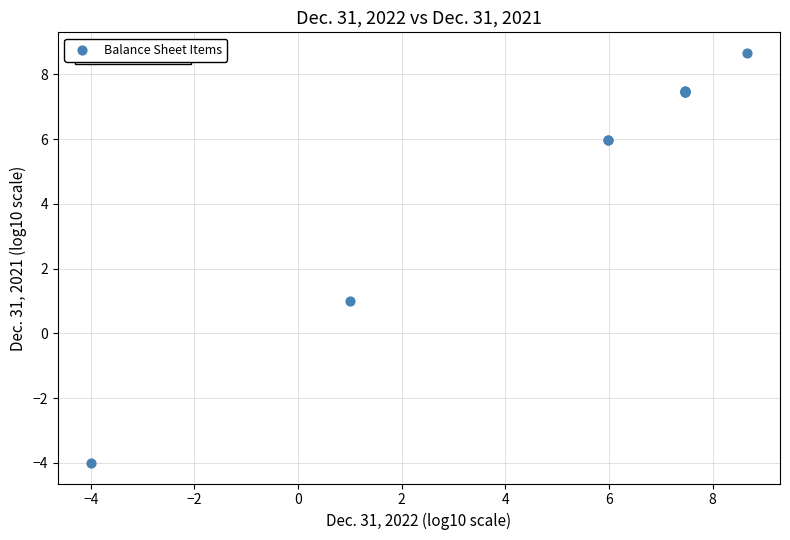

What Y value in the scatter plot is closest to 2?

1.0